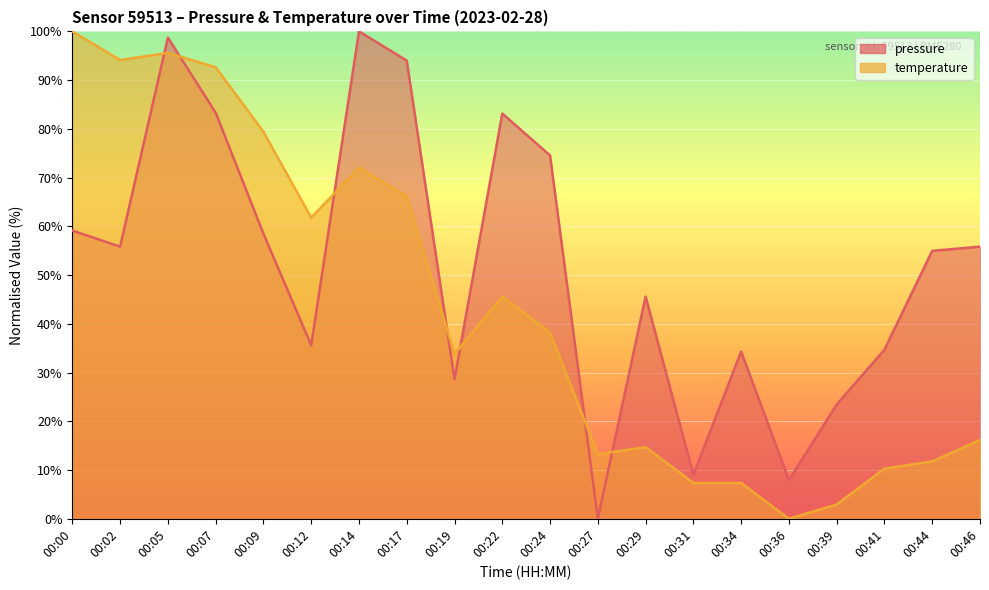

Rank the series at 00:29 from lowest to highest value.

temperature, pressure